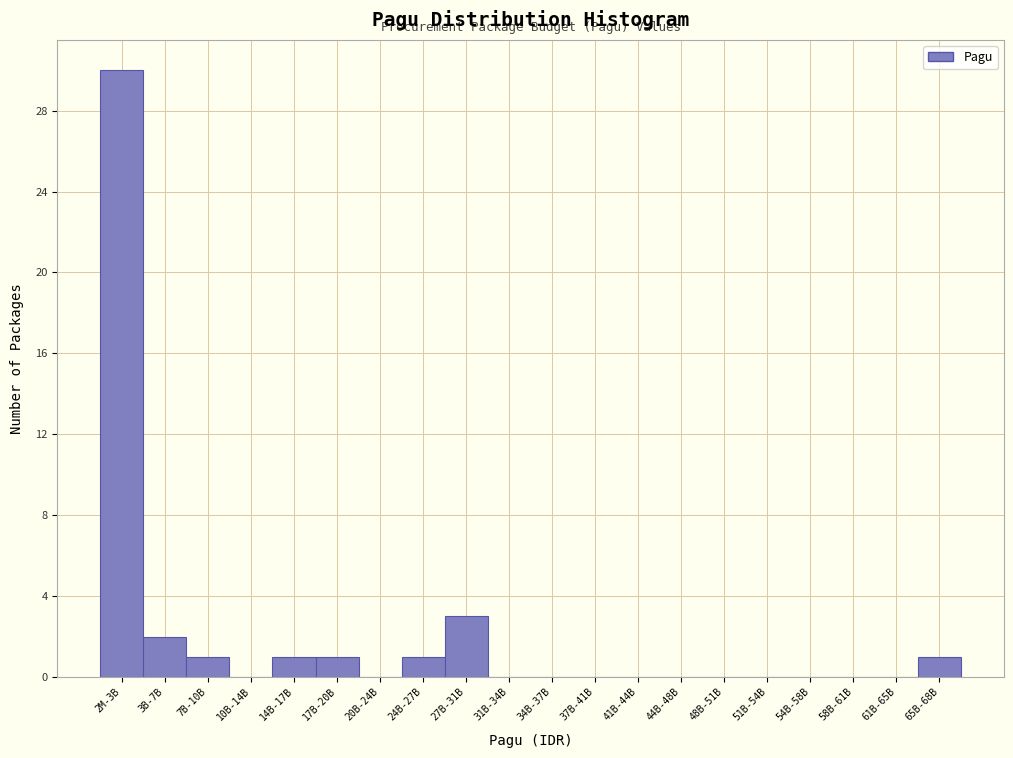

Reading left to right, transcribe all the data shown in this chart.

2M-3B=30	3B-7B=2	7B-10B=1	10B-14B=0	14B-17B=1	17B-20B=1	20B-24B=0	24B-27B=1	27B-31B=3	31B-34B=0	34B-37B=0	37B-41B=0	41B-44B=0	44B-48B=0	48B-51B=0	51B-54B=0	54B-58B=0	58B-61B=0	61B-65B=0	65B-68B=1